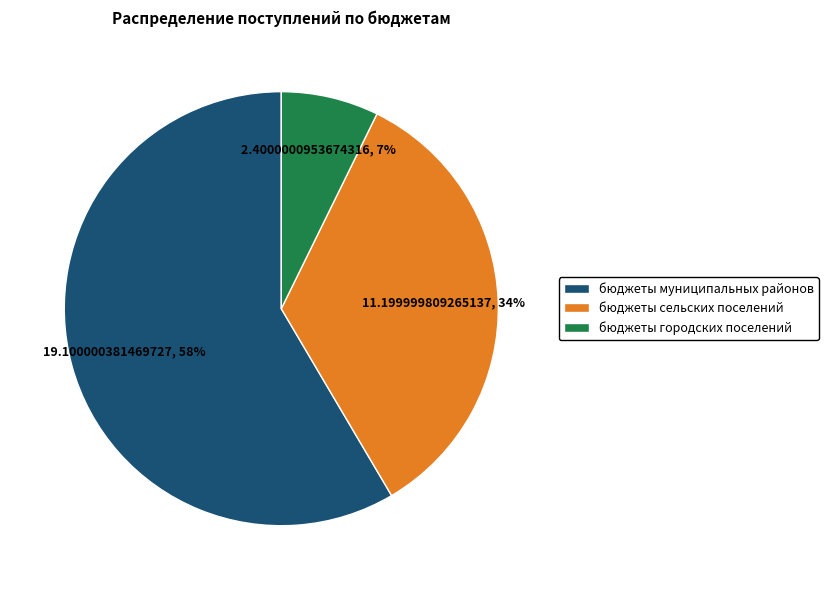

To the nearest percent, what portion does бюджеты городских поселений represent?

7%